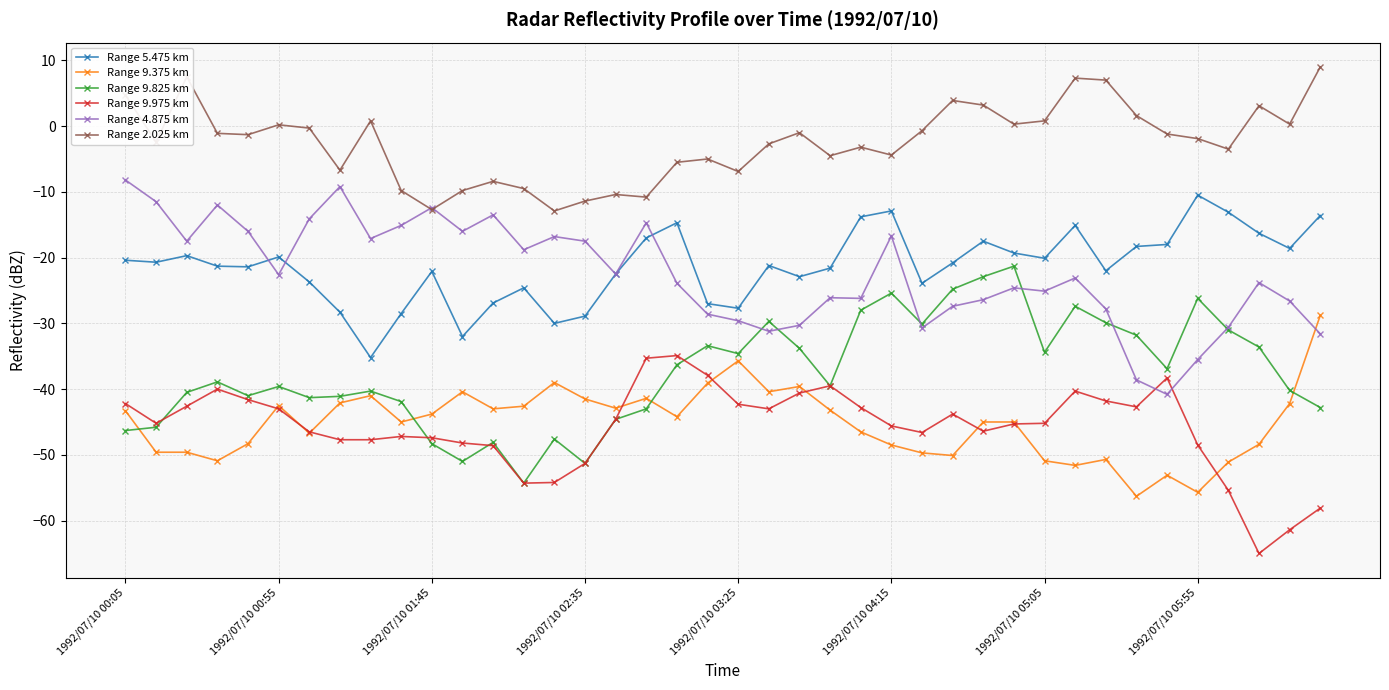

Is this an area chart (filled region under the line)?

No